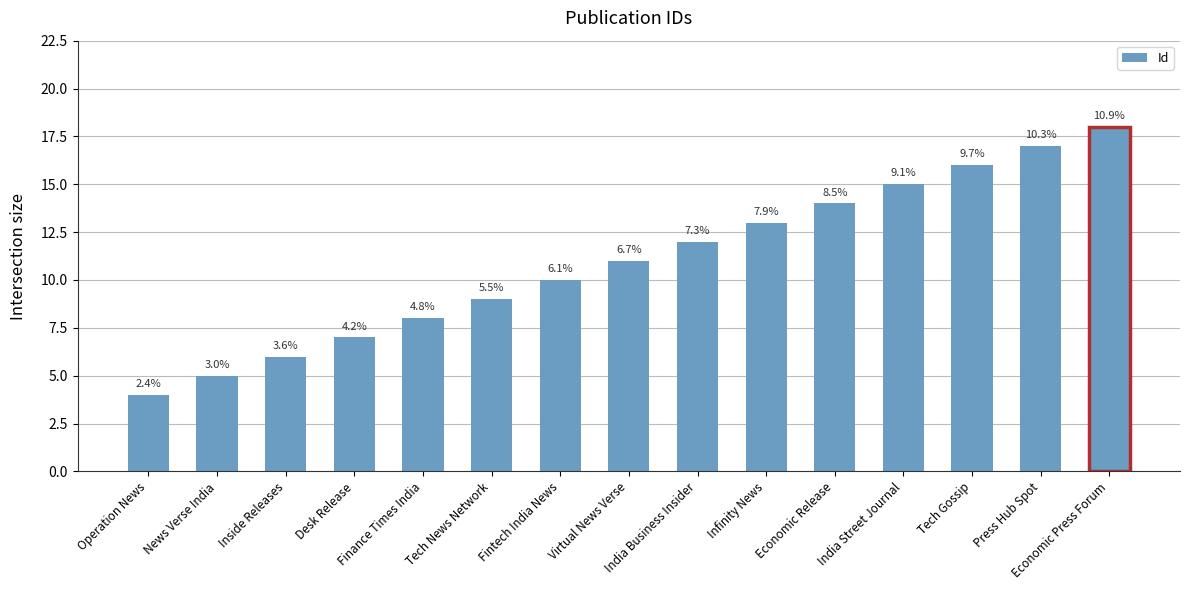

The chart shows a value of 8 at News Verse India. True or false?

False